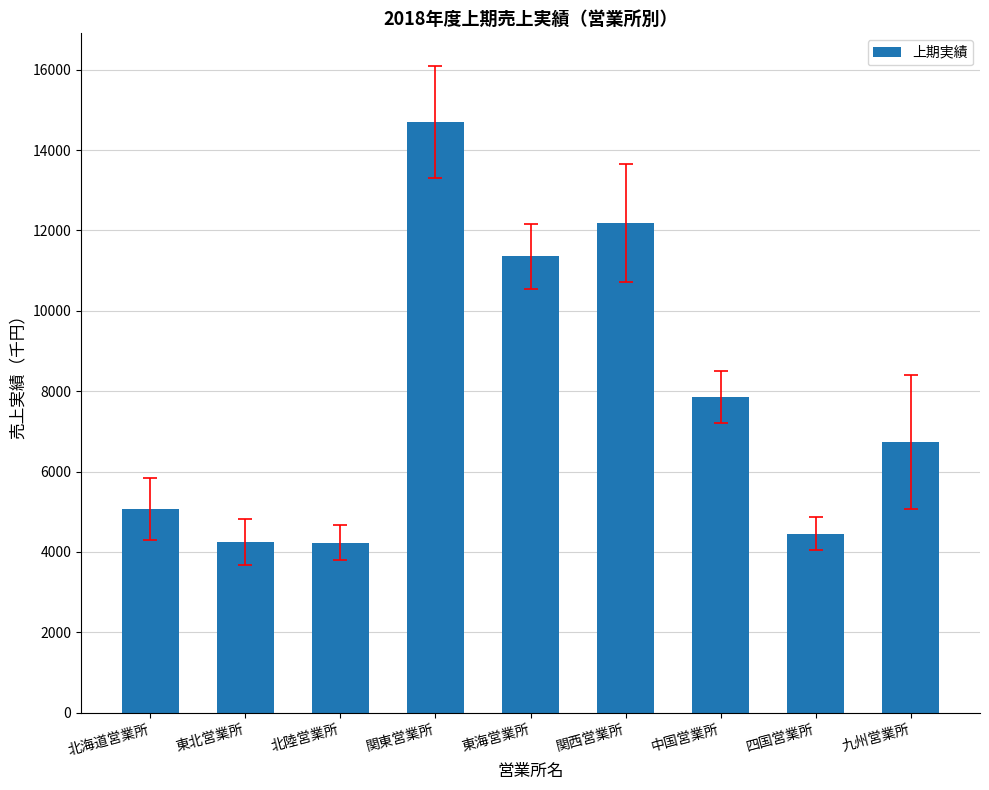

What is the ratio of the value at 中国営業所 to the value at 関東営業所?

0.5